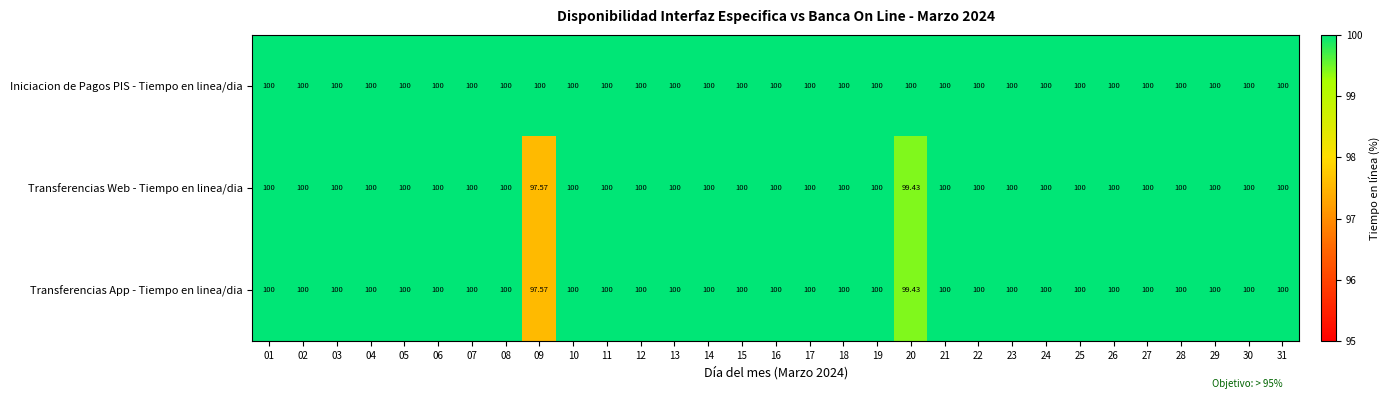

Which series has the largest total across all categories?

Iniciacion de Pagos PIS - Tiempo en linea/dia